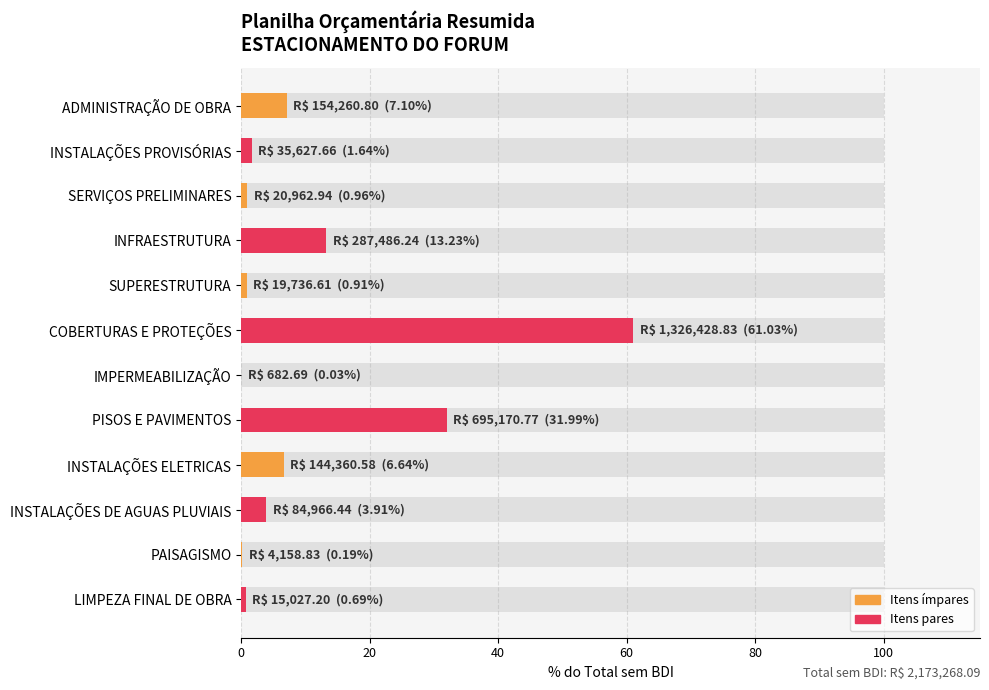

How many bars are there in total?

12